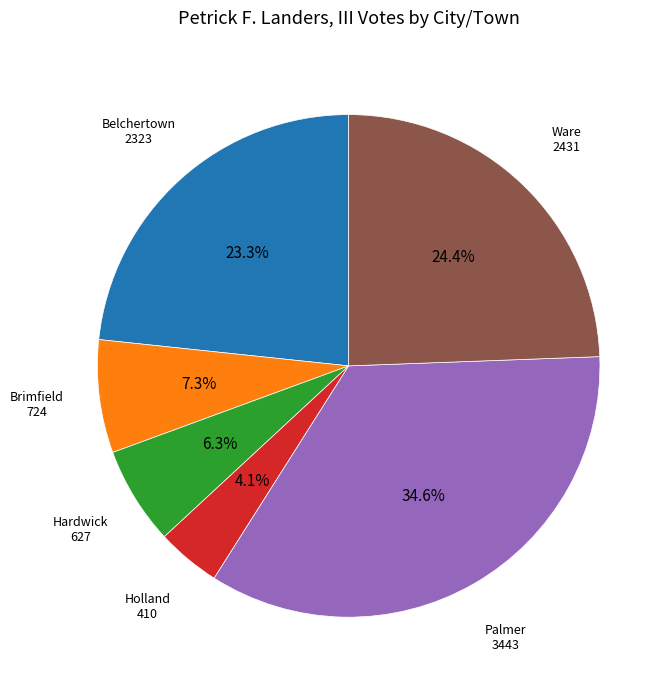

Is there any slice that represents more than half of the pie?

No